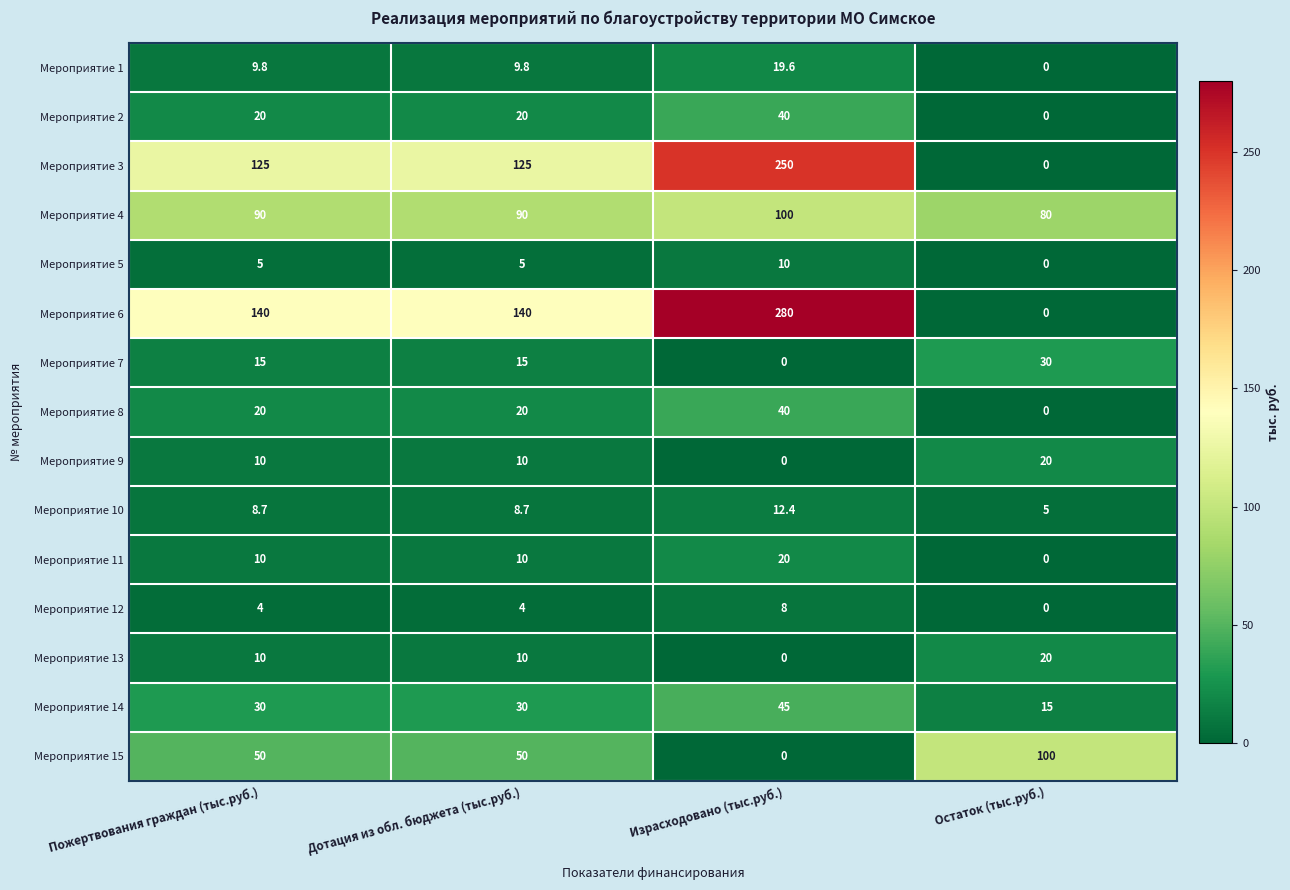

What is the lowest value of the Мероприятие 14 series?

15.0